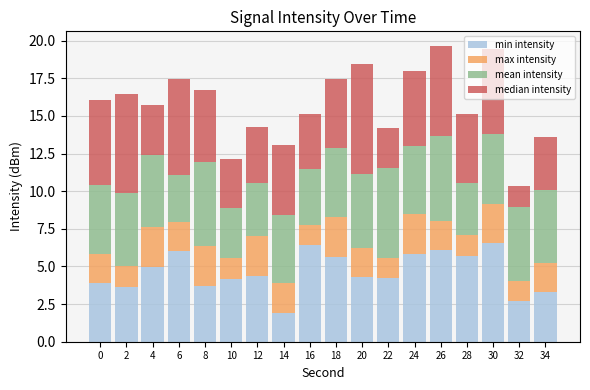

What value does the min intensity series have at 32?

2.7